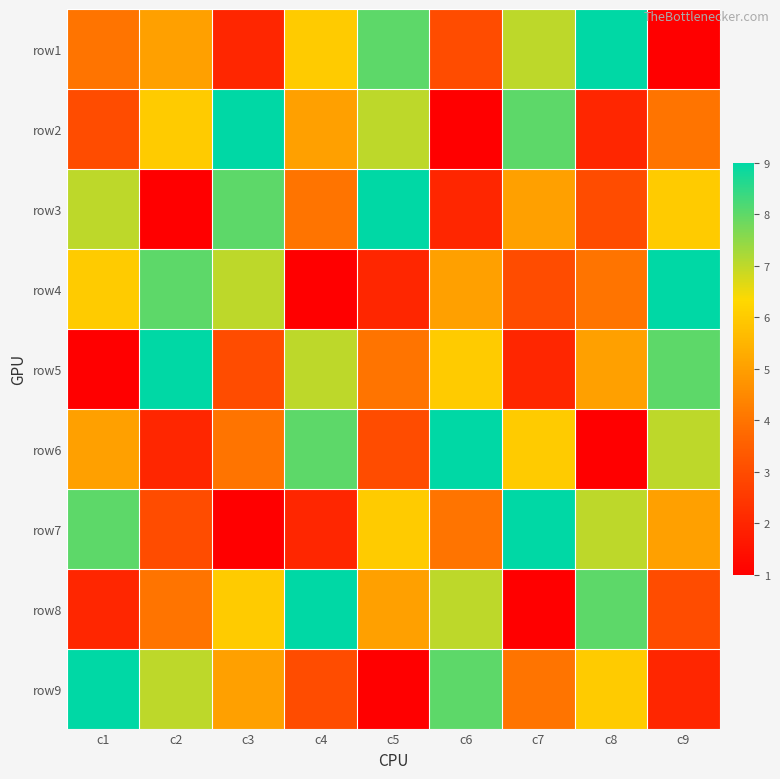

How many distinct data groups are displayed?

9